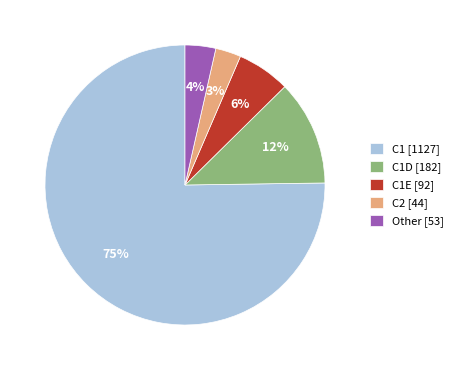

What is the largest slice in the pie chart?

C1 [1127]